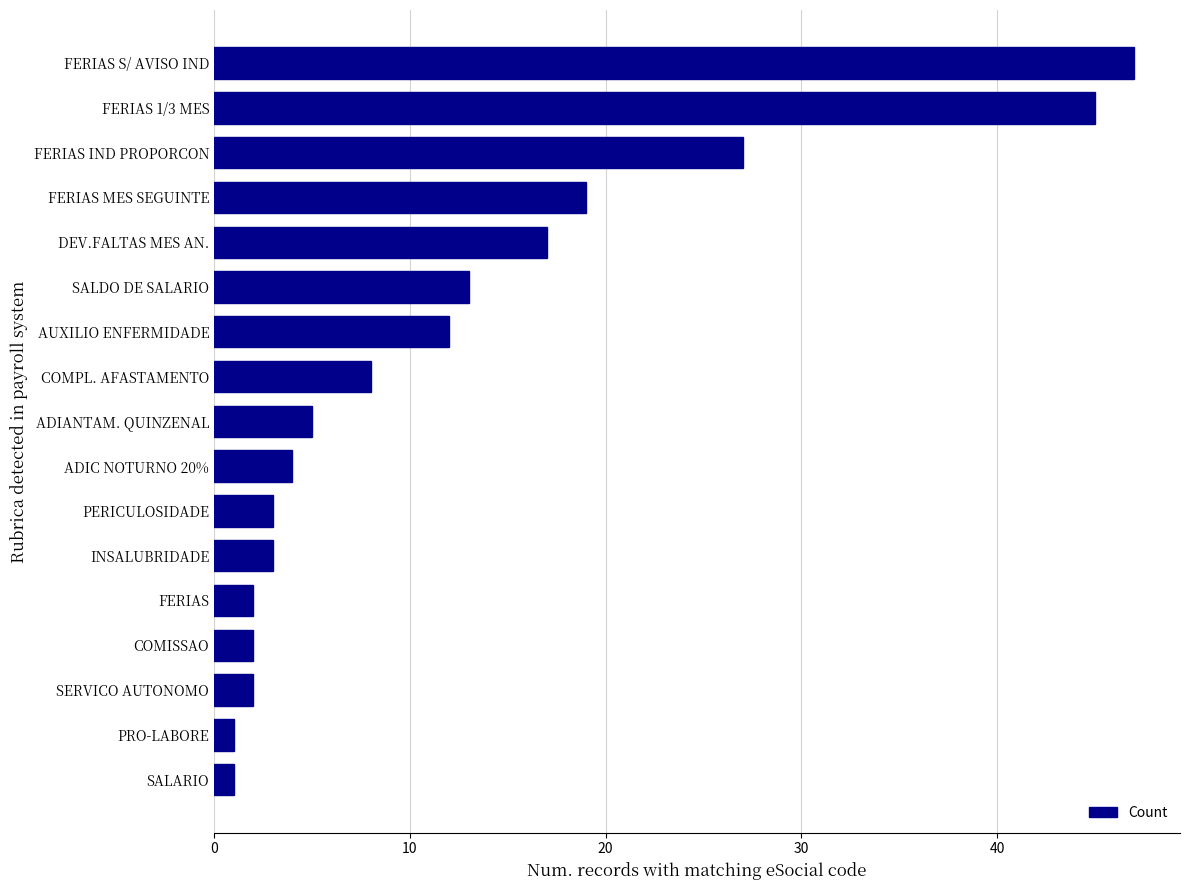

Is it true that the value at DEV.FALTAS MES AN. is 6?

False